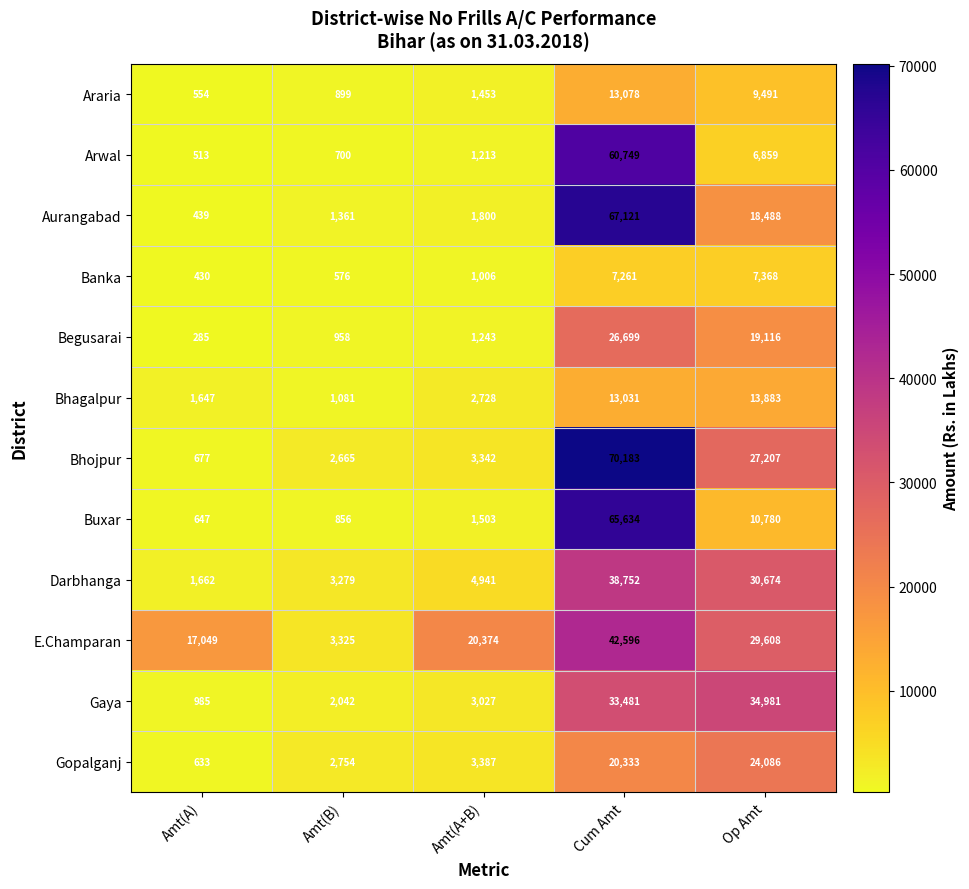

What is the difference between the maximum and minimum values in the Darbhanga series?

37090